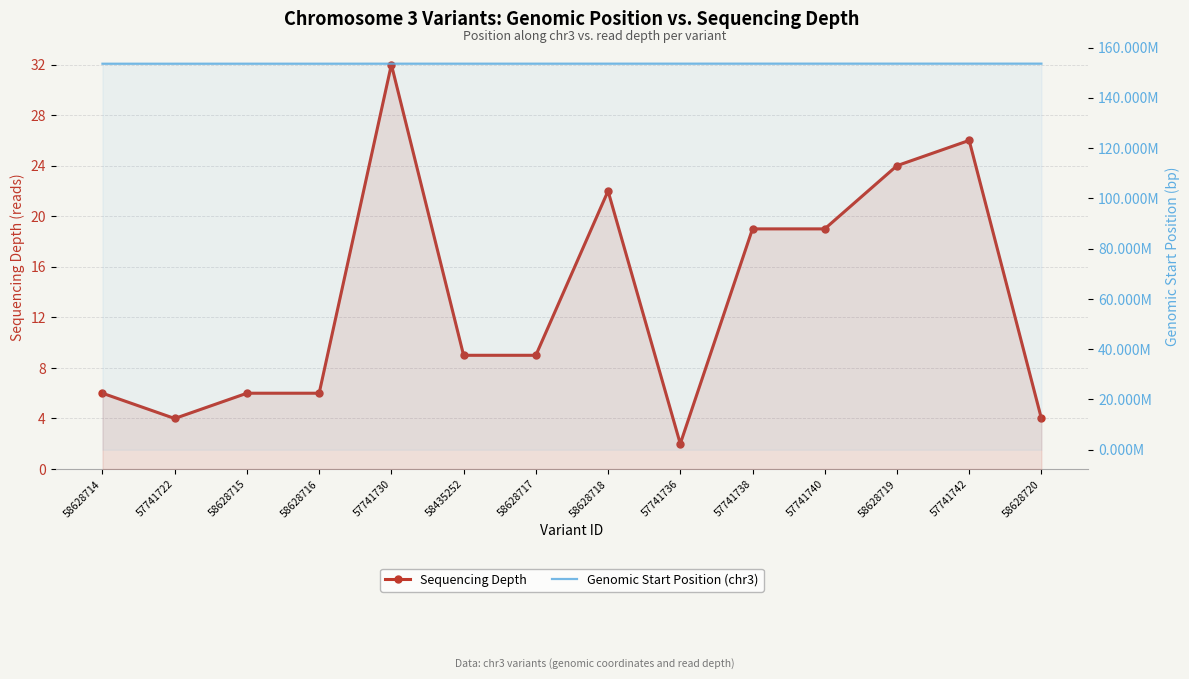

What is the label of the 13th point from the right?

57741722